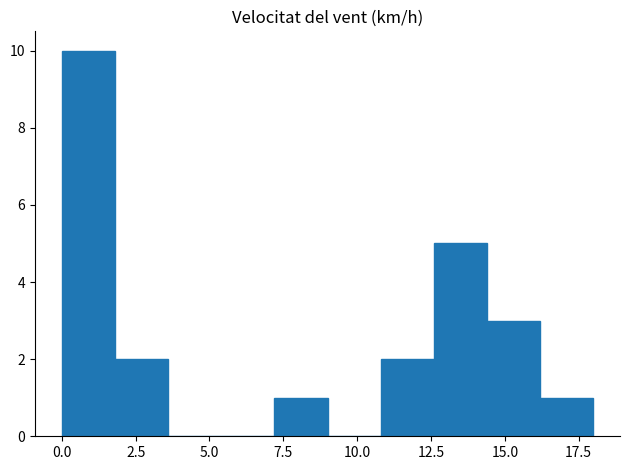

Read against the x-axis, roughly where is the centre of the tallest bar?

1.0